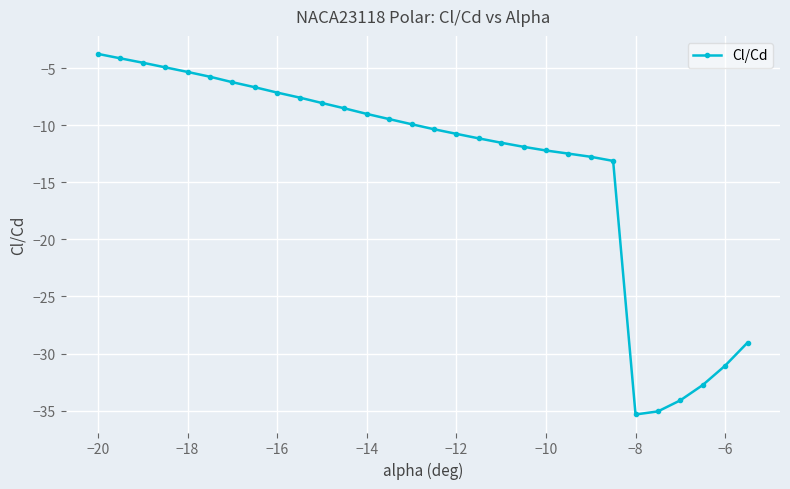

What is the maximum value shown in the chart?

-3.8